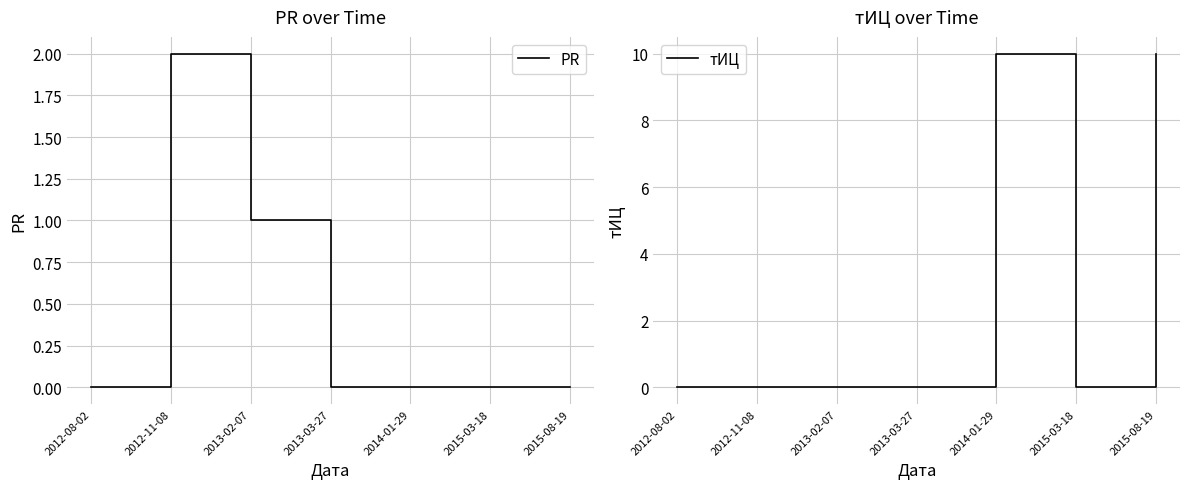

At which category is the sum across all series the highest?

2014-01-29